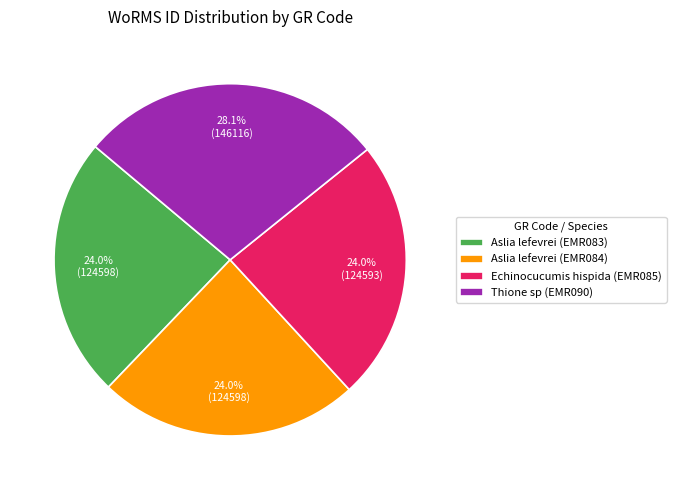

To the nearest percent, what portion does Aslia lefevrei (EMR084) represent?

24%